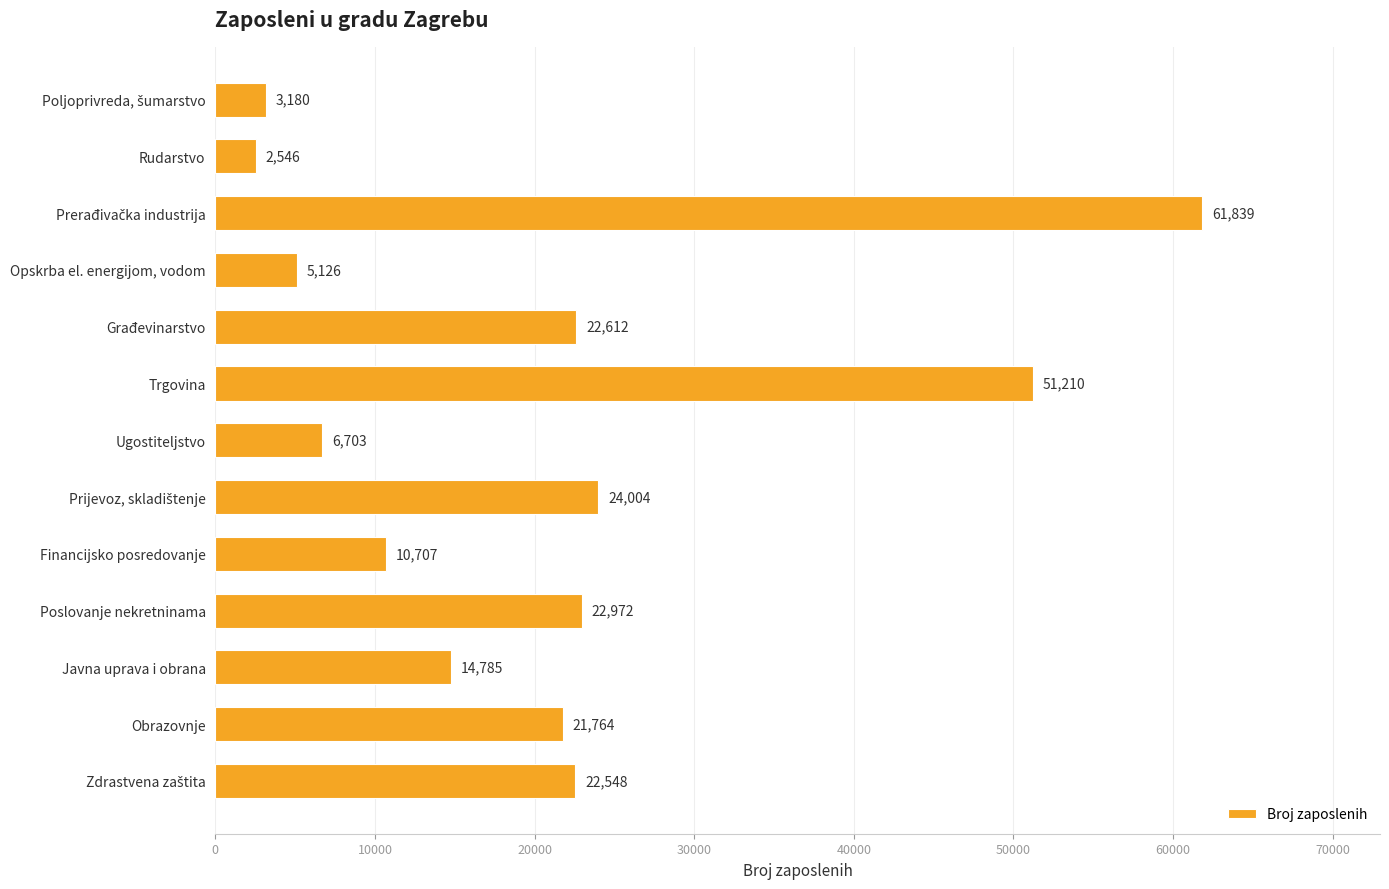

Read the value at Poslovanje nekretninama.

22972